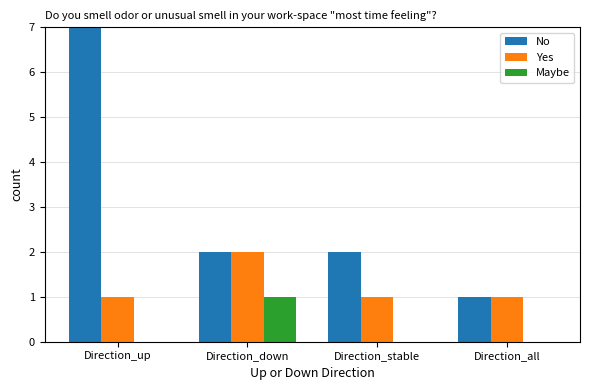

At which label does No first exceed 2?

Direction_up